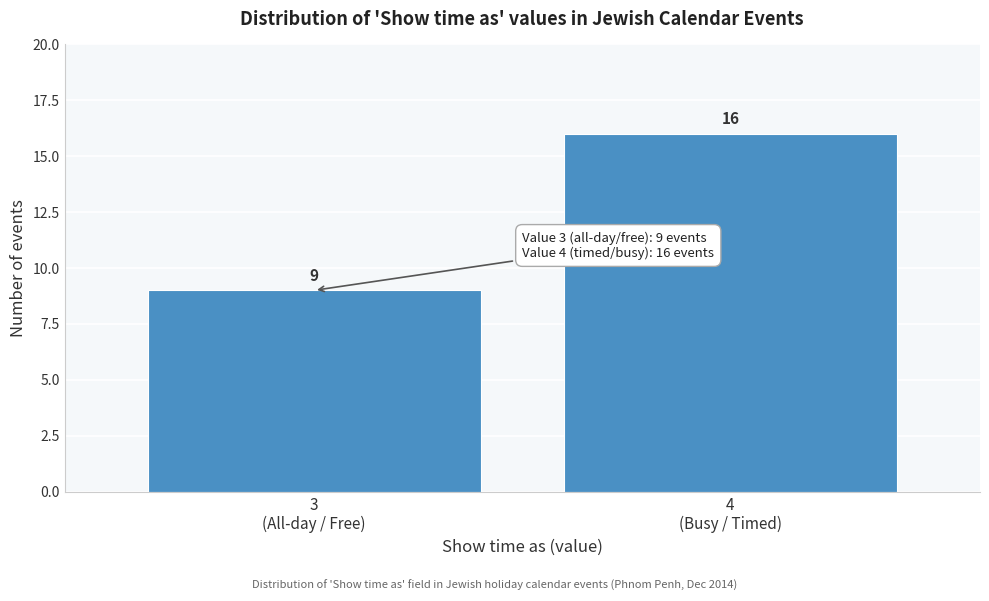

Reading left to right, list all the values displayed in this chart.

9	16